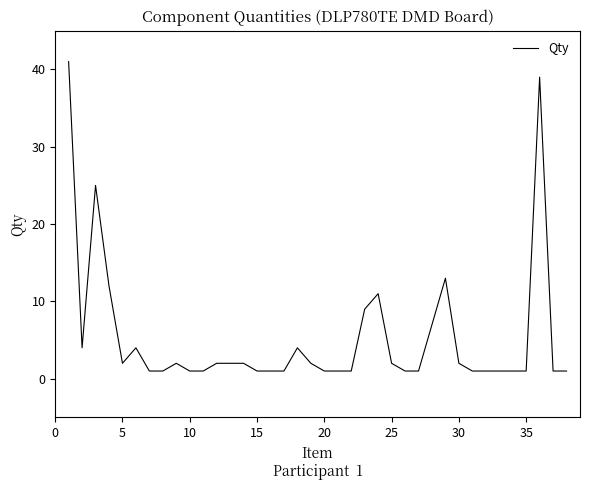

What is the smallest value displayed?

1